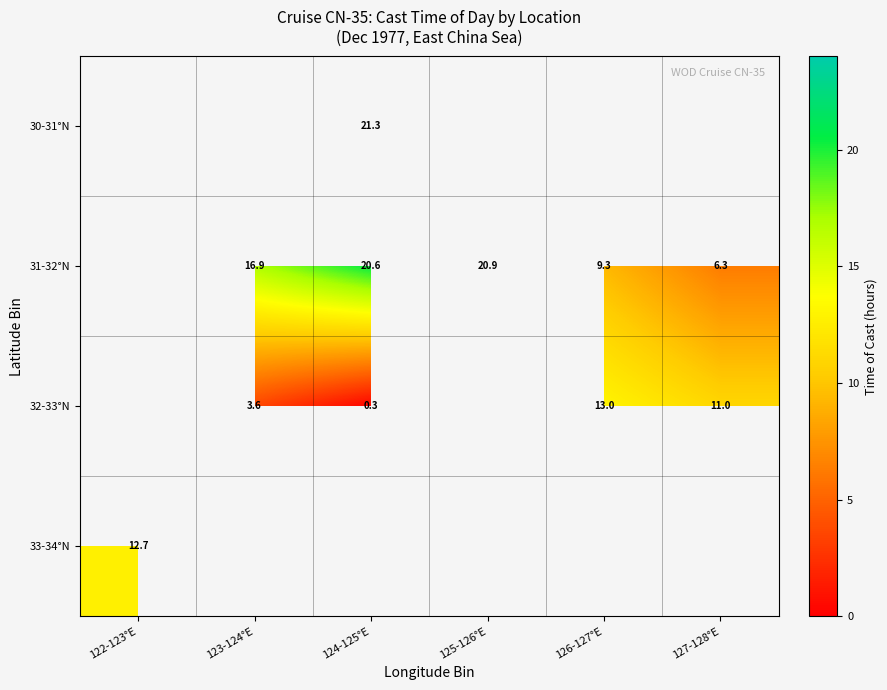

True or false: 31-32°N has a value of 7.4 at 125-126°E.

False